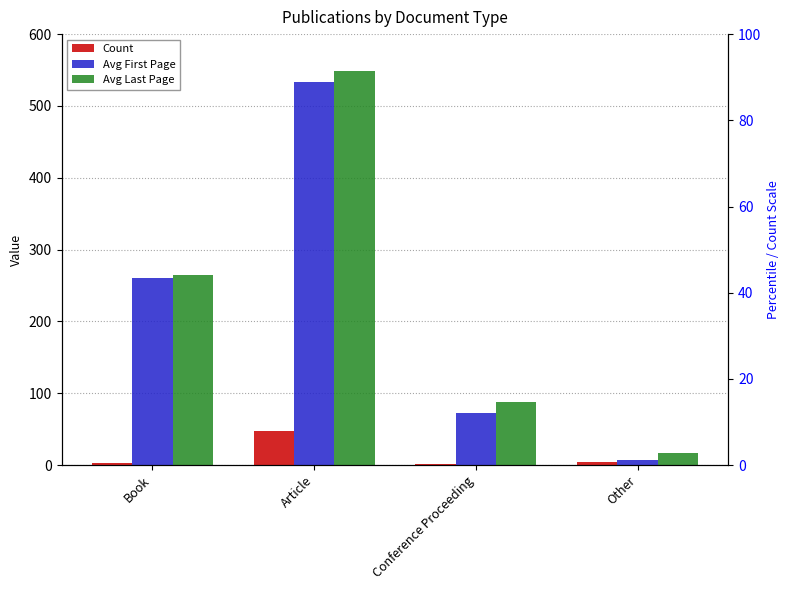

List the series in order of their peak value, highest first.

Avg Last Page, Avg First Page, Count